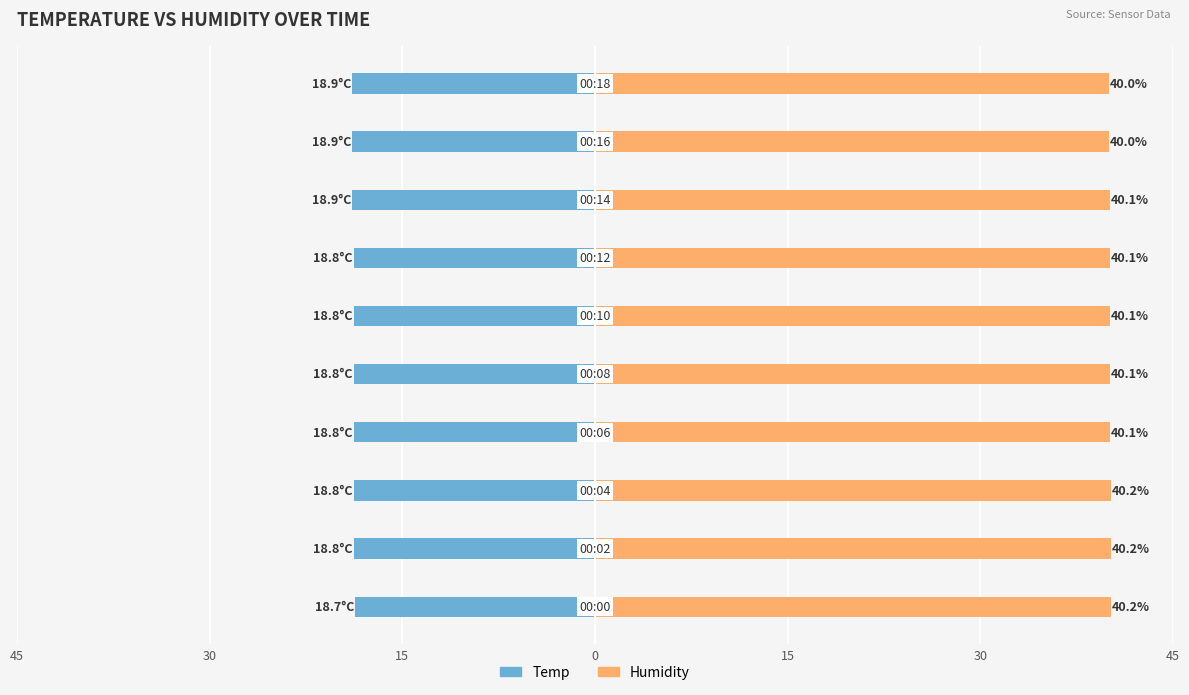

What is the minimum value for Temp?

-18.9